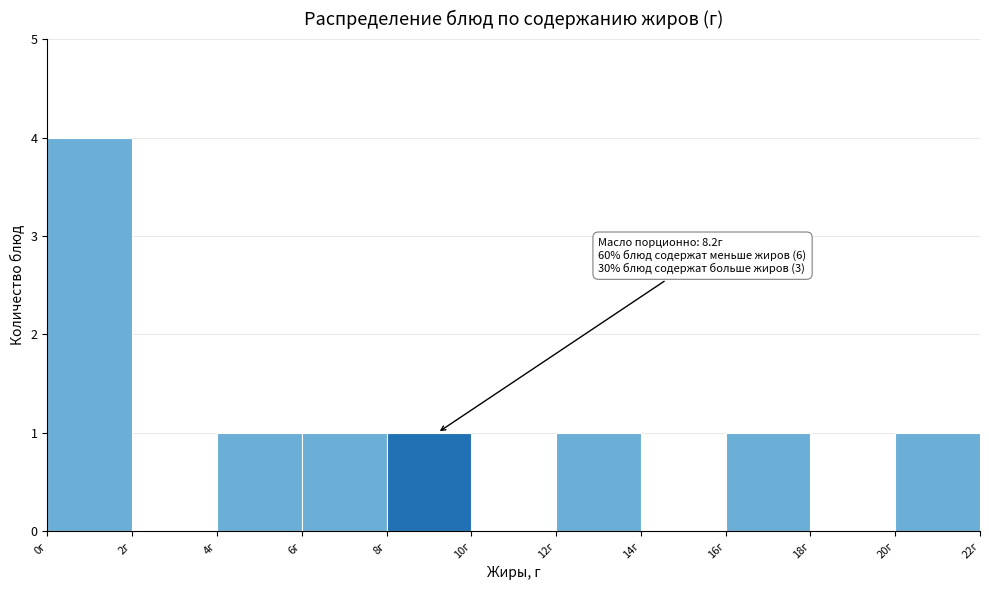

Over which range of the x-axis is the bar tallest?

0 to 2